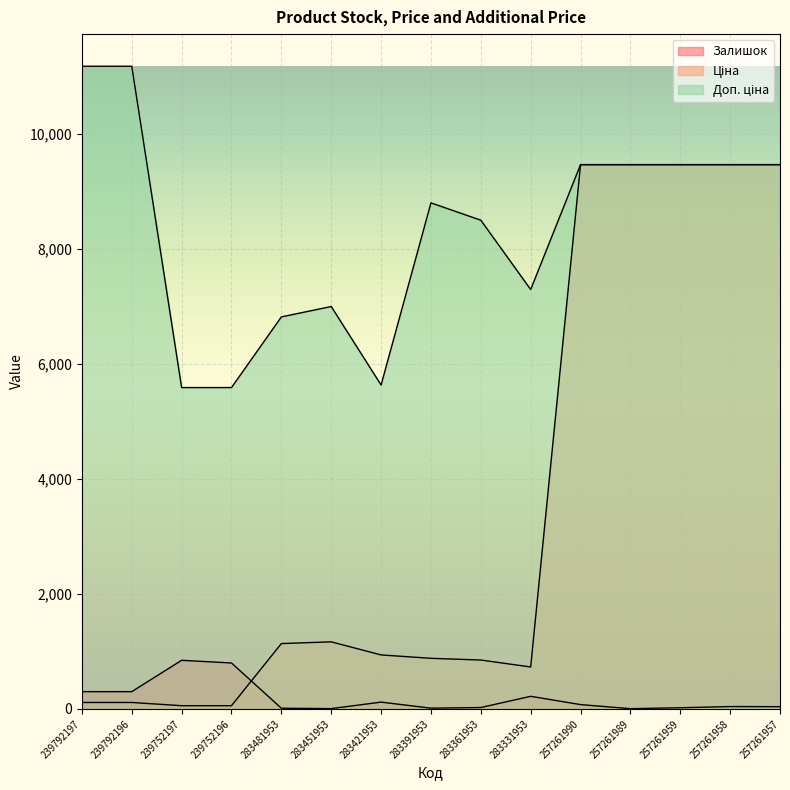

Rank the series by their average value, from highest to lowest.

Доп. ціна, Ціна, Залишок